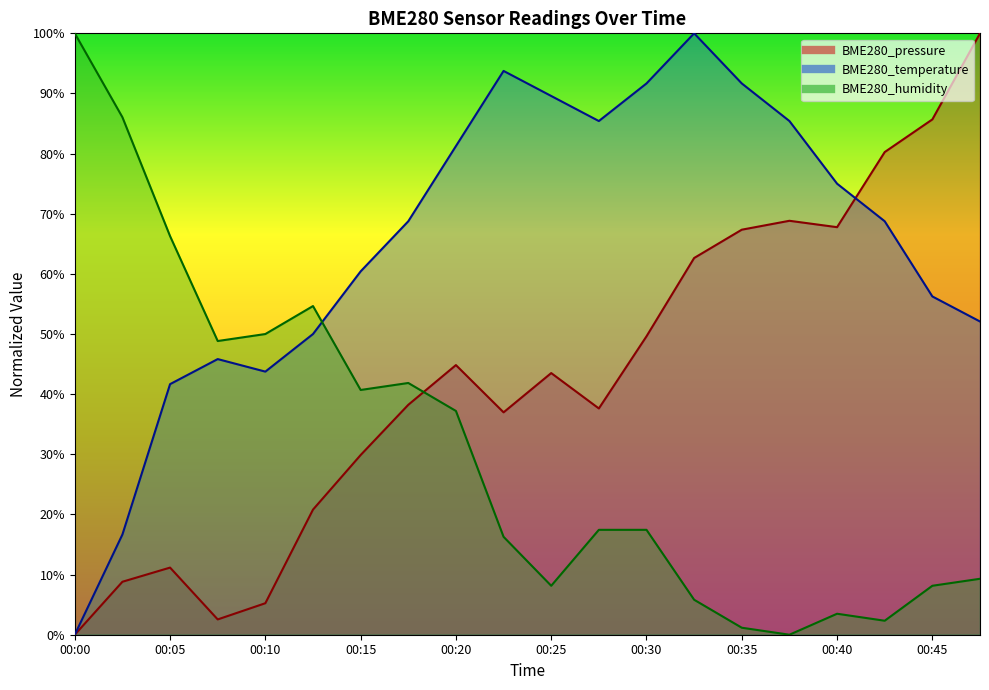

True or false: BME280_pressure has a value of 44.8 at 00:20.

True